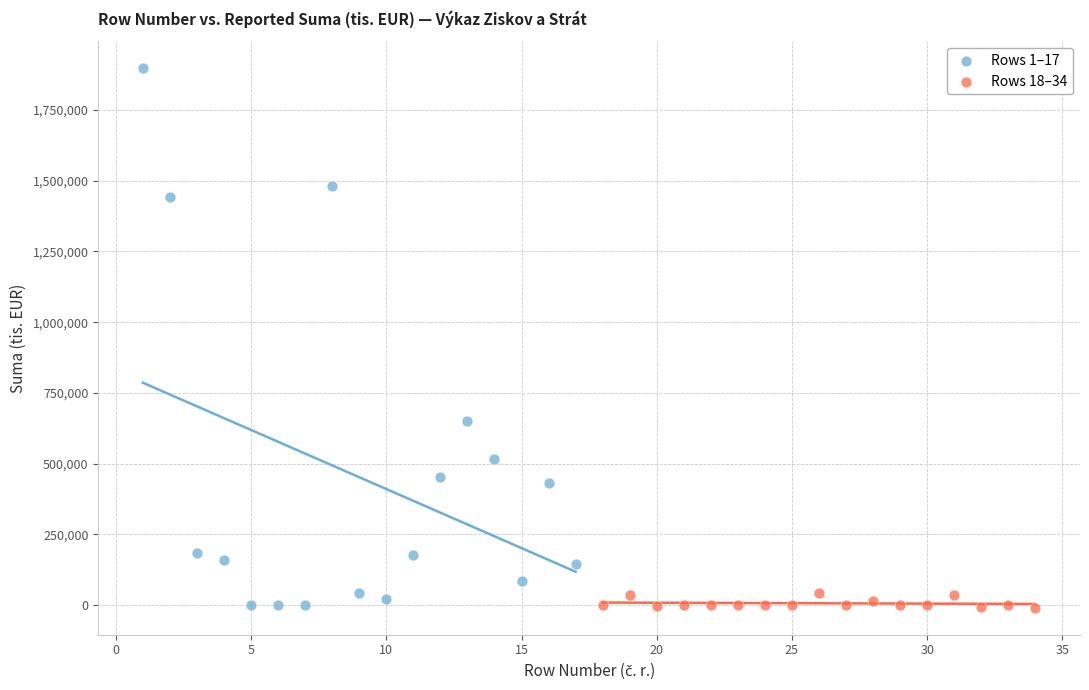

Which series contains the highest Y value?

Rows 1–17